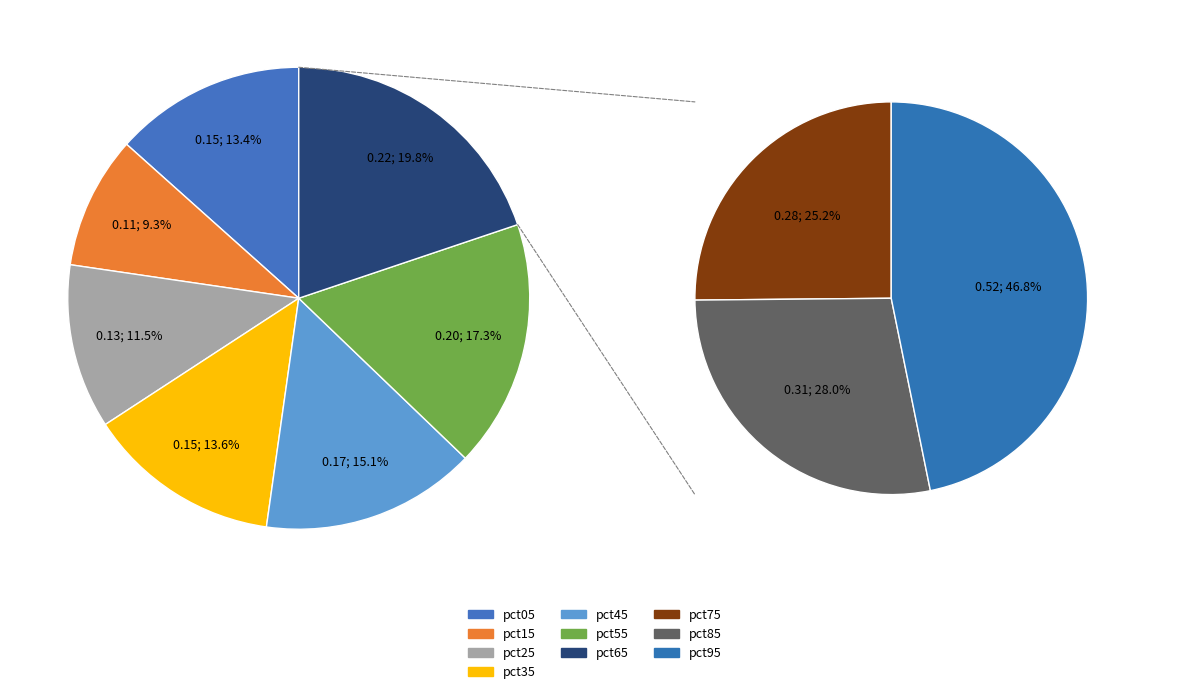

To the nearest percent, what is the average slice percentage?

10%